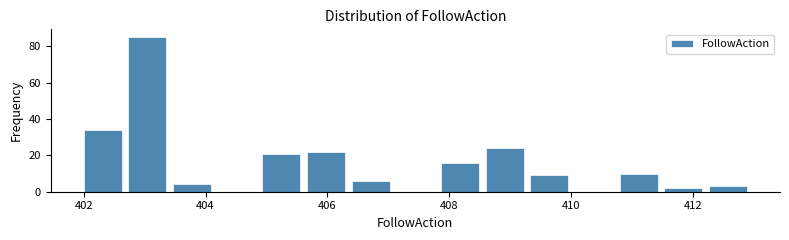

Around what value on the x-axis is the tallest bar? Give the approximate position of its centre, as read against the axis.

403.0